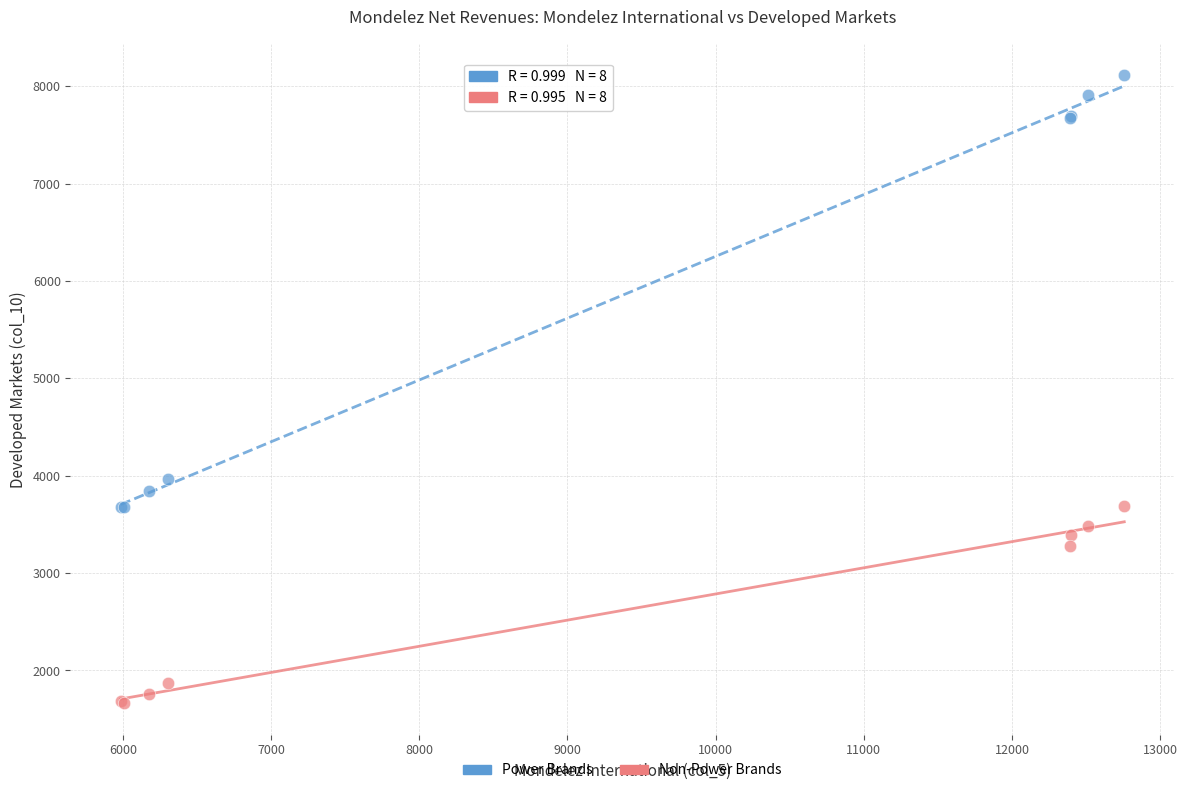

Which series contains the lowest Y value?

Non-Power Brands